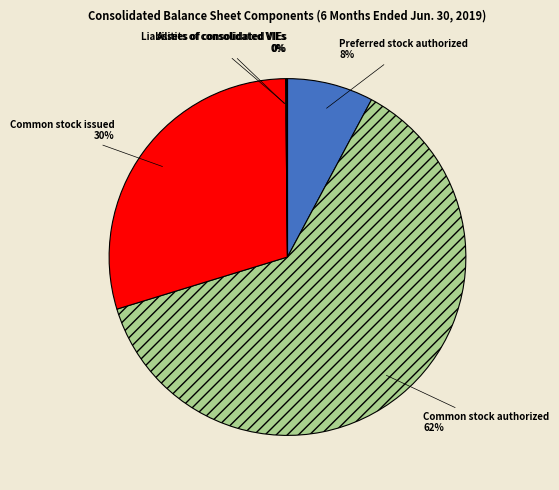

What percentage is the Common stock authorized slice, to the nearest percent?

62%